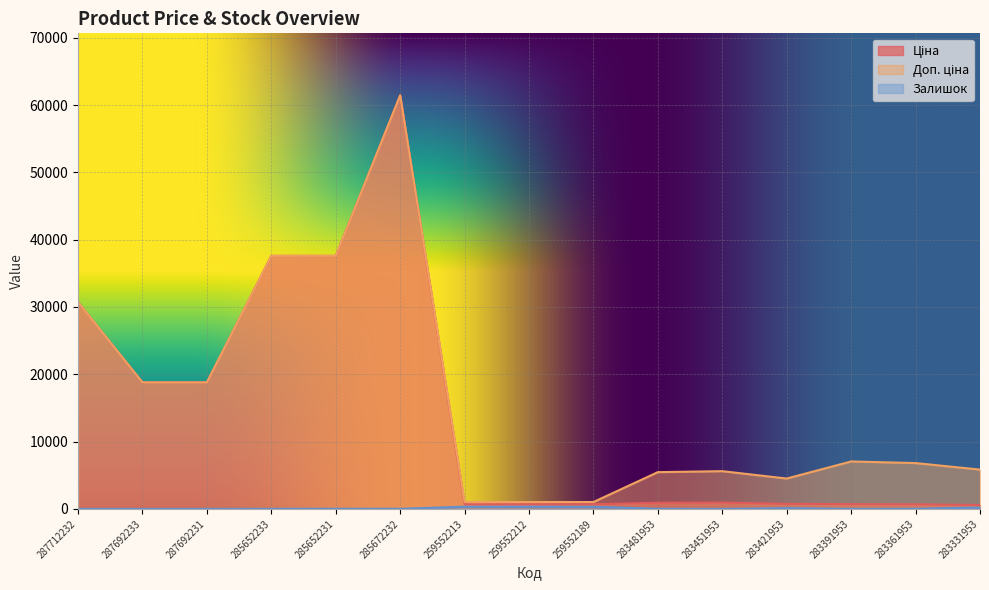

What is the sum of the Ціна values at 287712232 and 283451953?

31651.7